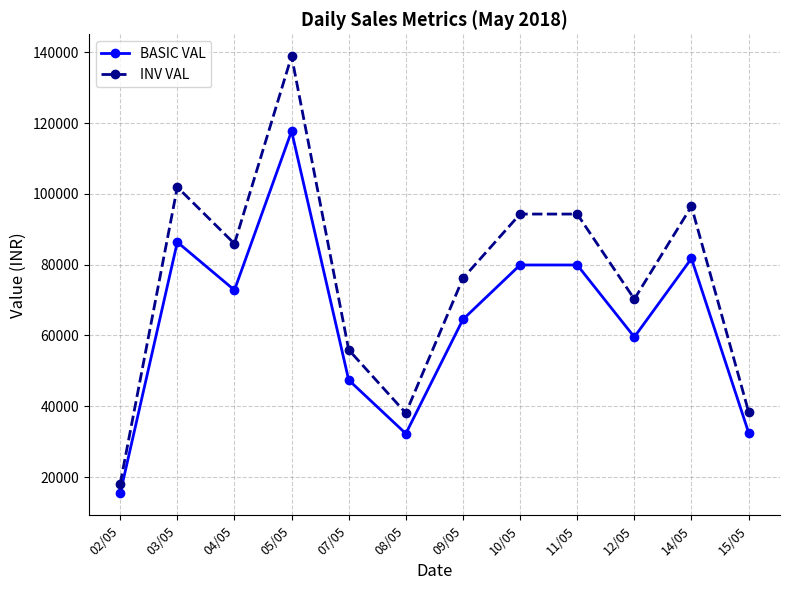

The value of INV VAL at 14/05 is 96483.6. True or false?

True